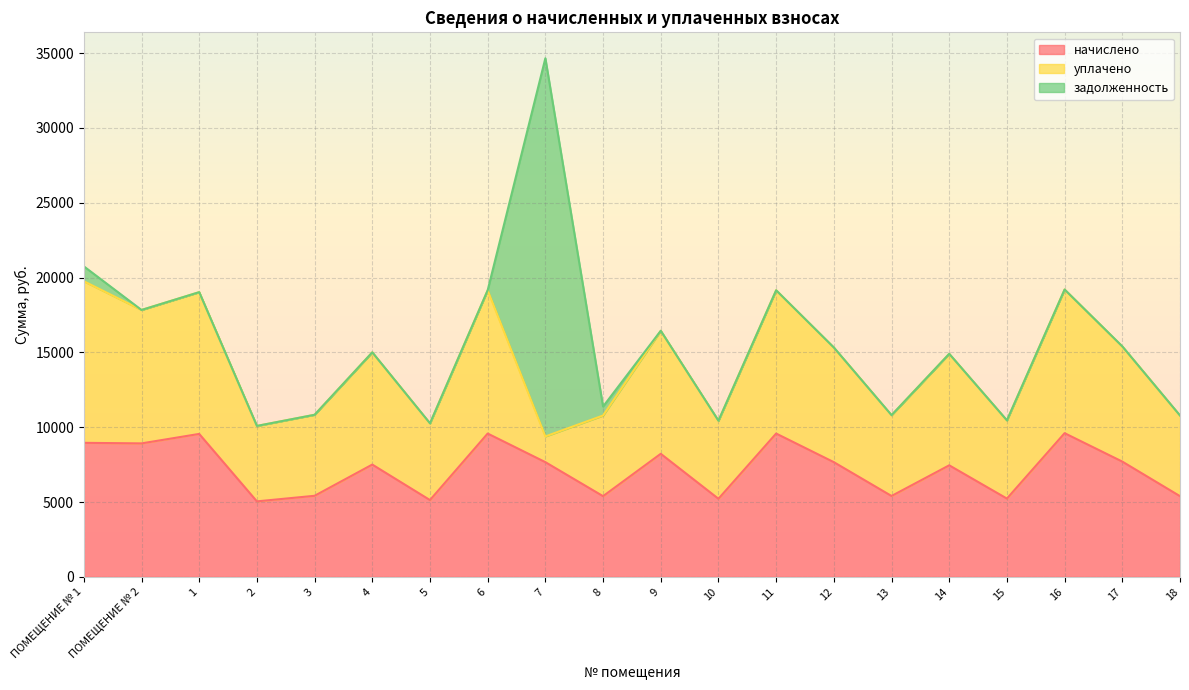

Which series has the widest spread of values?

задолженность